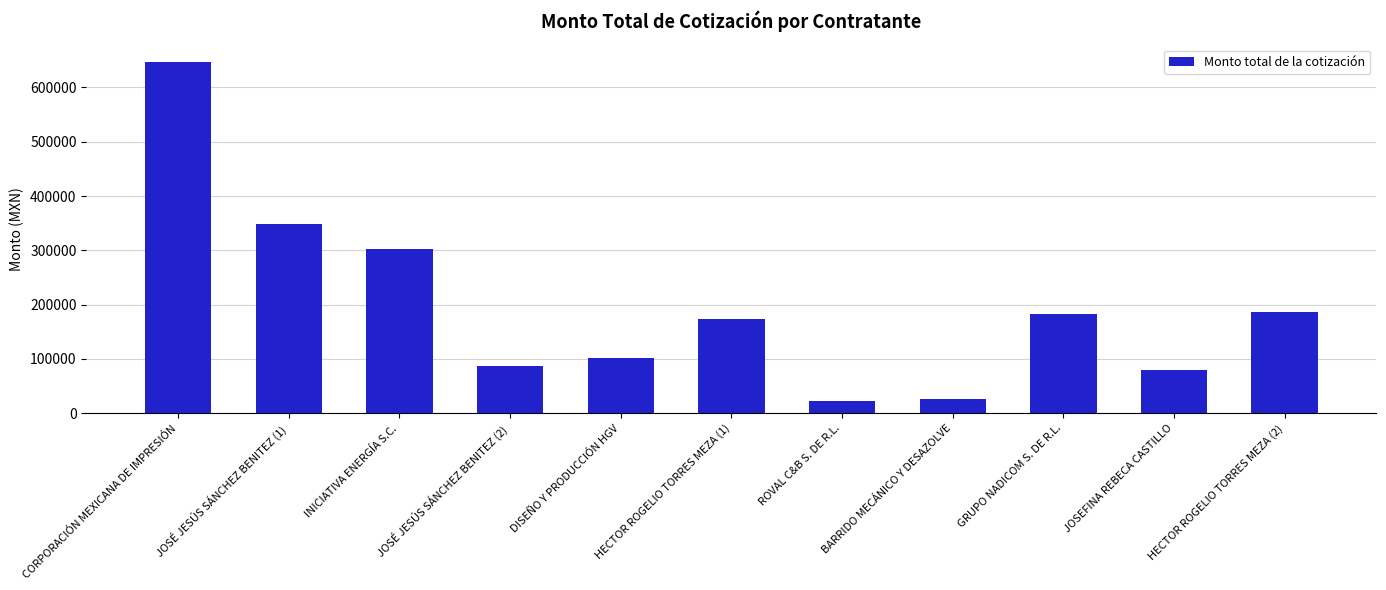

What is the sum of the values at BARRIDO MECÁNICO Y DESAZOLVE and INICIATIVA ENERGÍA S.C.?

328255.7